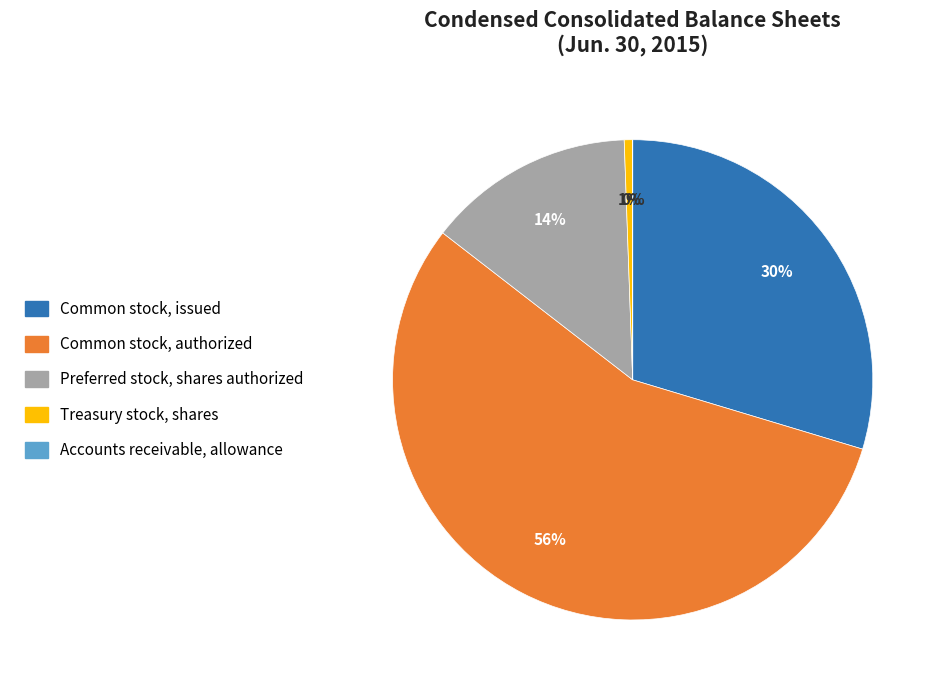

To the nearest percent, what is the difference between the Preferred stock, shares authorized and Common stock, issued slice percentages?

16%